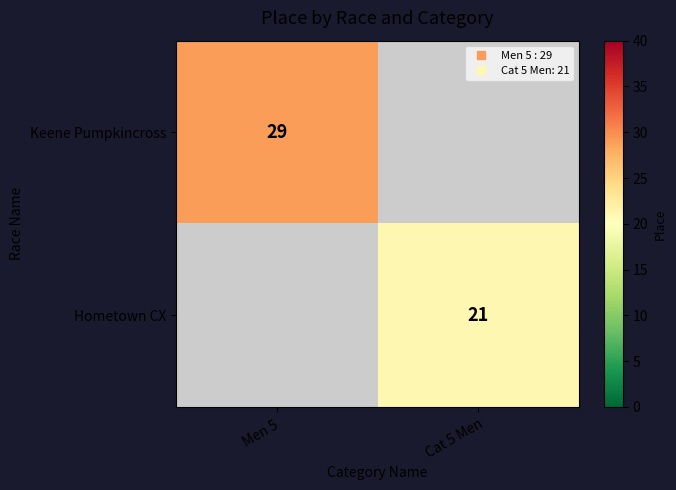

The value of Keene Pumpkincross at Men 5 is 43.7. True or false?

False